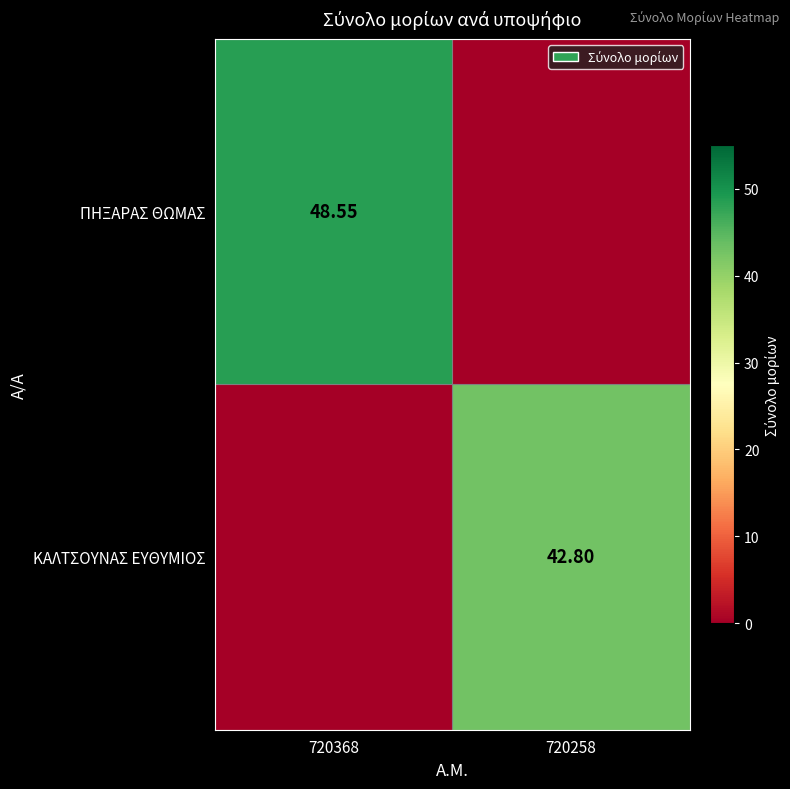

True or false: ΠΗΞΑΡΑΣ ΘΩΜΑΣ has a value of 70.8 at 720368.

False